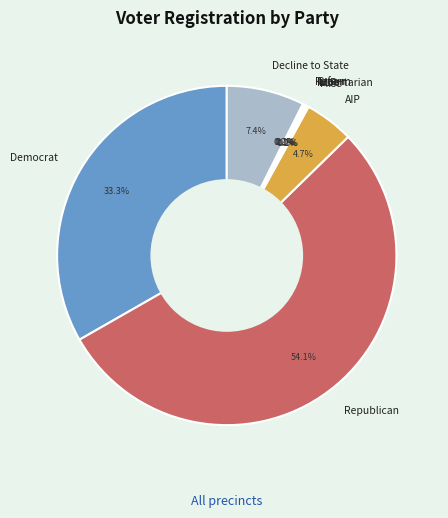

Is there a majority slice in this chart?

Yes